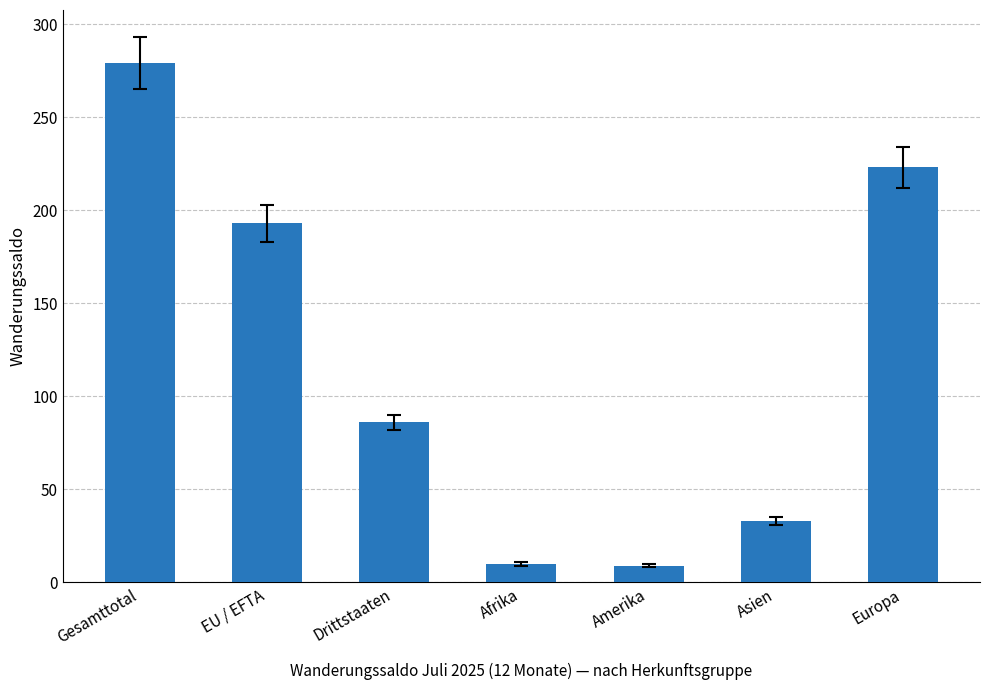

What is the difference between the second highest and minimum values?

214